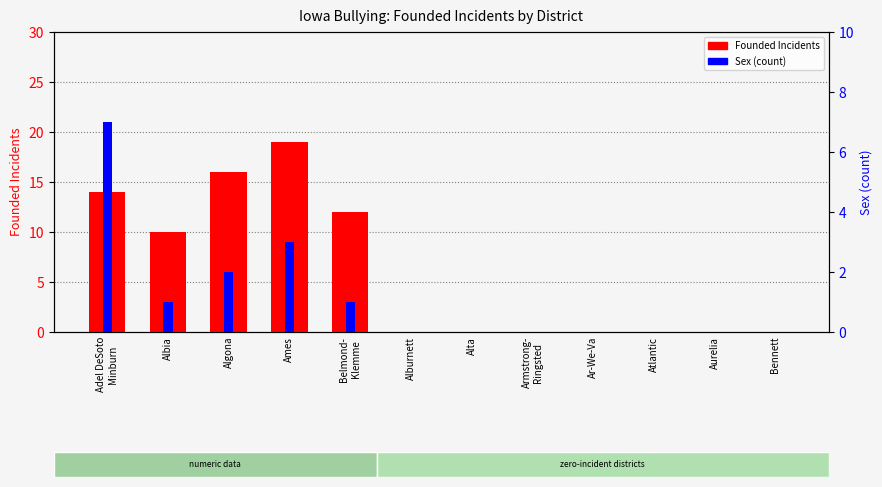

How many data points does each series have?

12